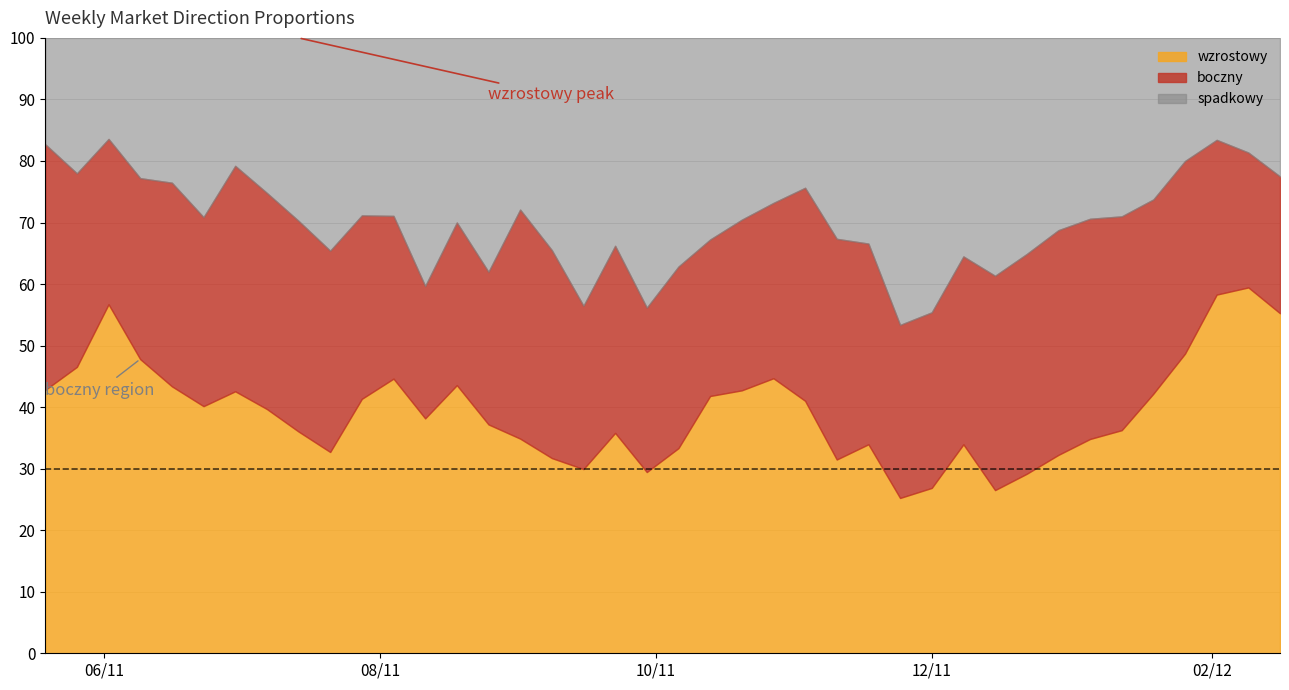

How many lines are shown in the chart?

3